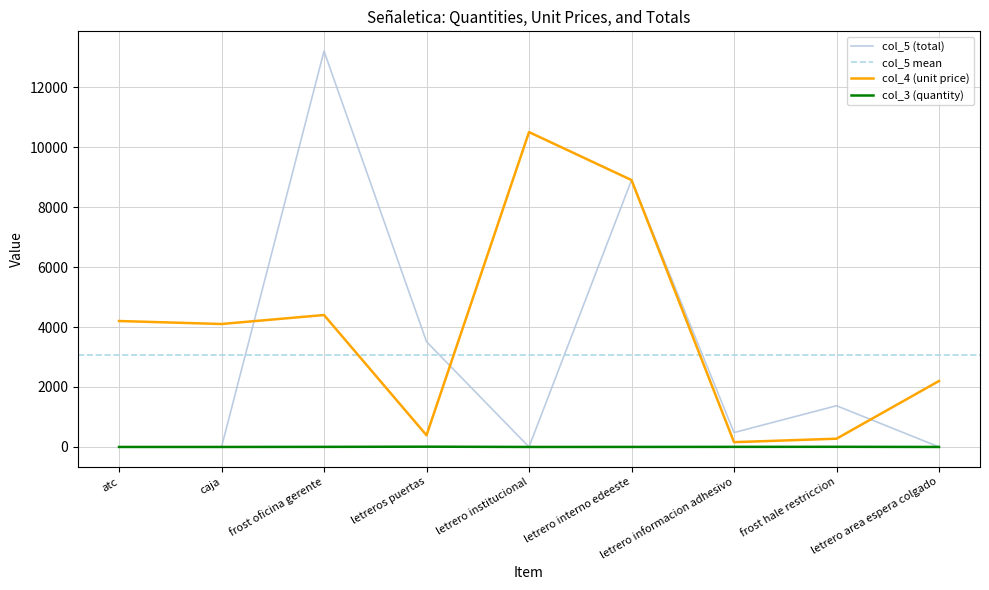

Is this an area chart (filled region under the line)?

No